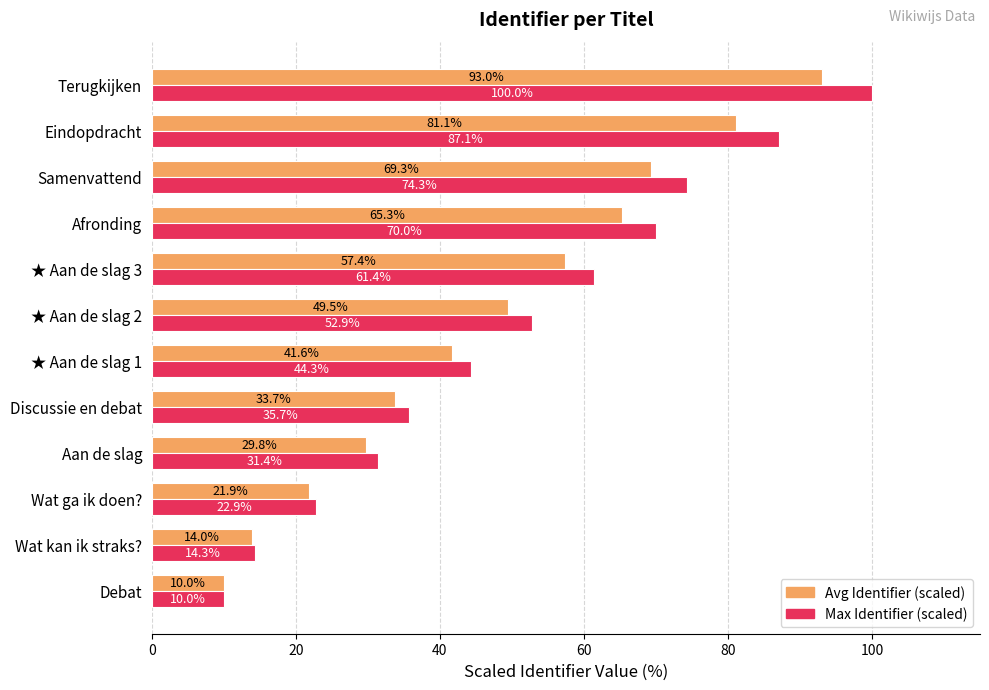

What value does the Avg Identifier (scaled) series have at Wat ga ik doen??

21.9